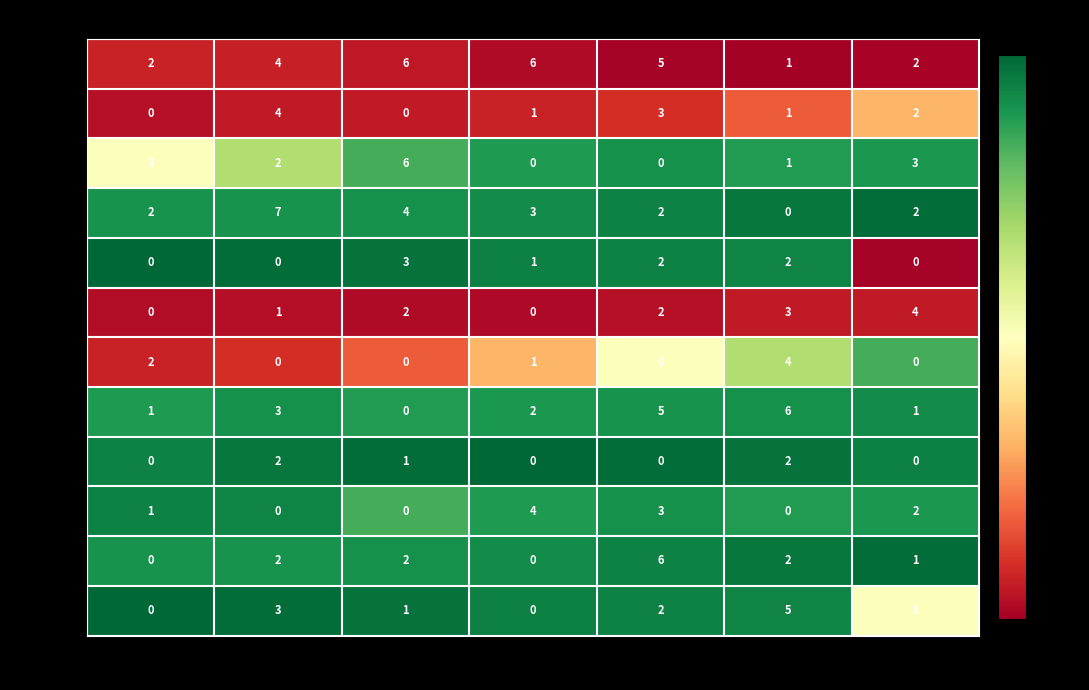

At which category does the chart reach its peak across all series?

Tue